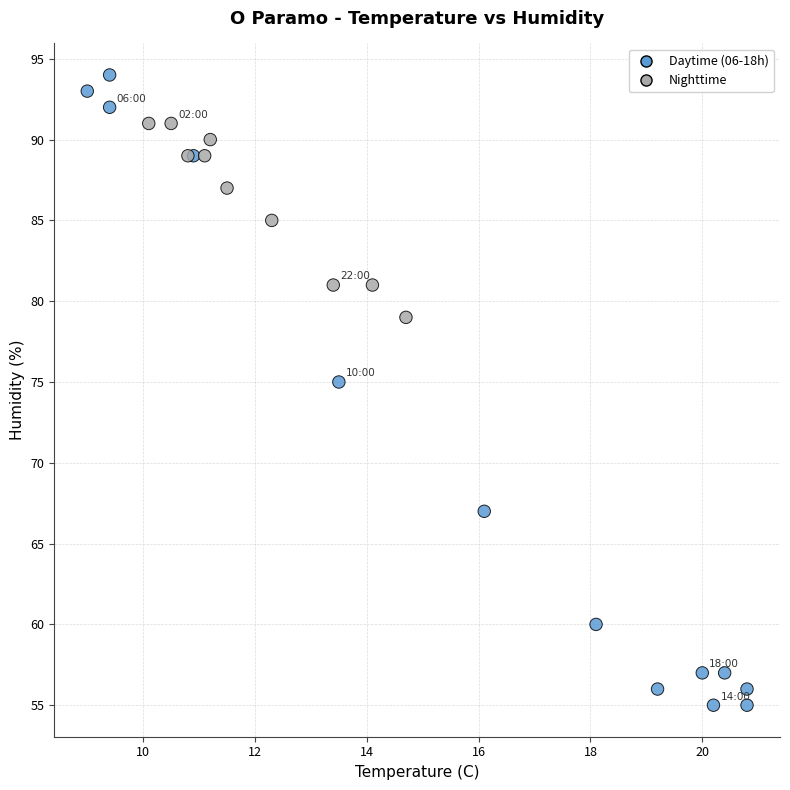

What Y value in the scatter plot is closest to 74?

75